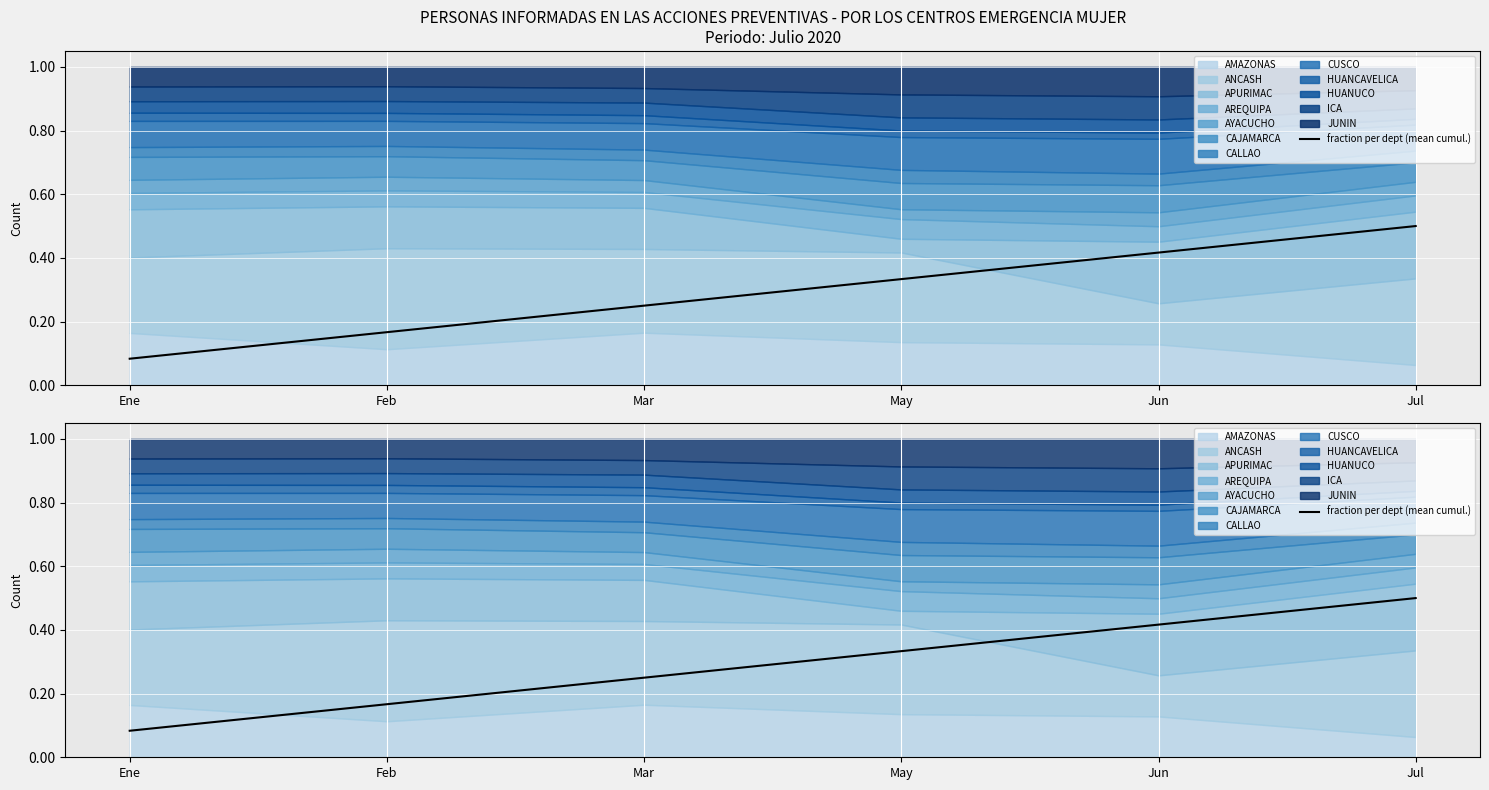

Reading right to left, list all the values displayed in this chart.

Jul=0.5	Jun=0.4	May=0.3	Mar=0.2	Feb=0.2	Ene=0.1